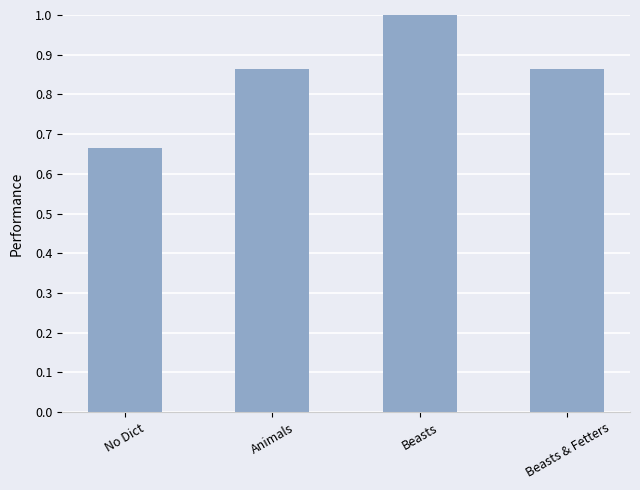

What position from the left is No Dict?

1